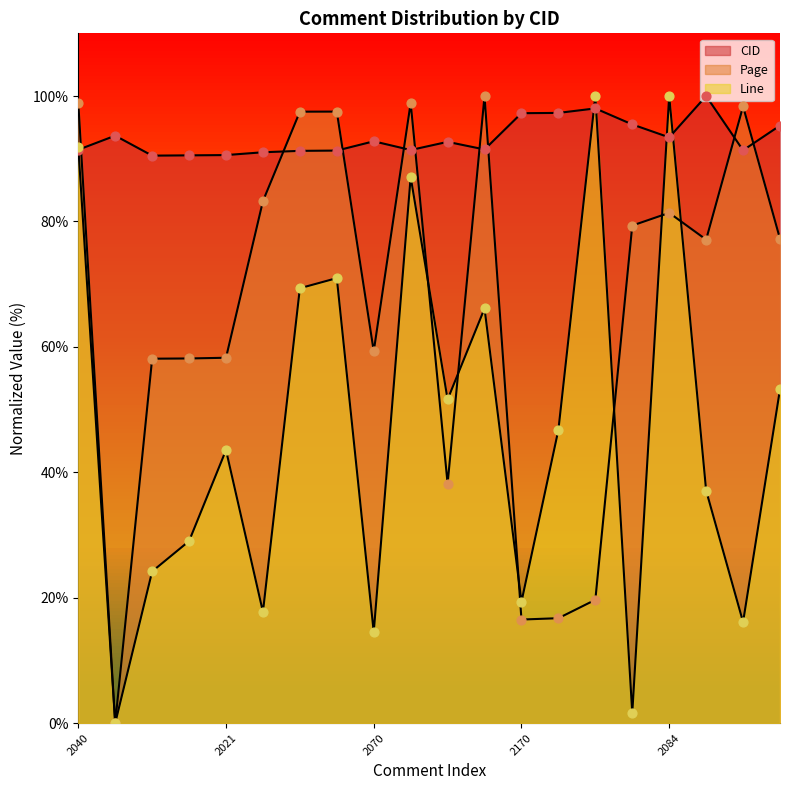

Which series reaches the maximum Y coordinate?

CID